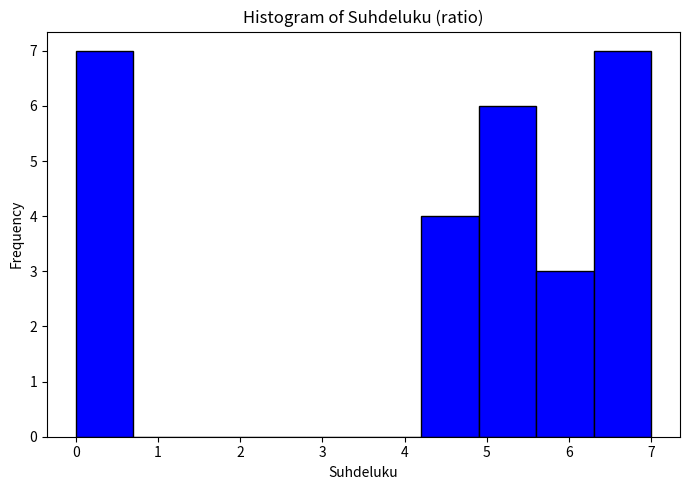

What is the height of the bar covering 4.2 to 4.9 on the x-axis? The values are not printed on the chart, so give them approximately, as read against the axis.

4